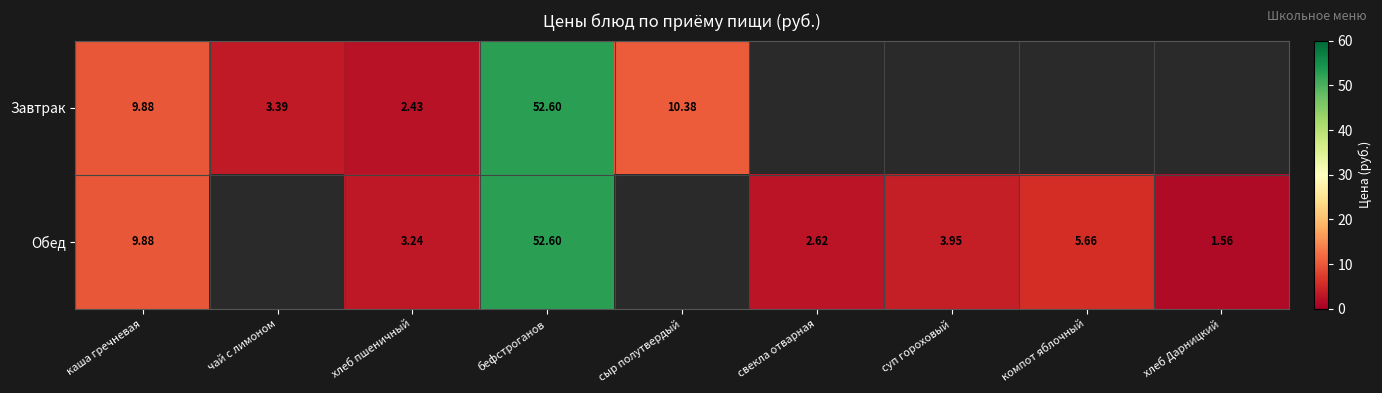

At хлеб пшеничный, list the series in order from smallest to largest.

Завтрак, Обед